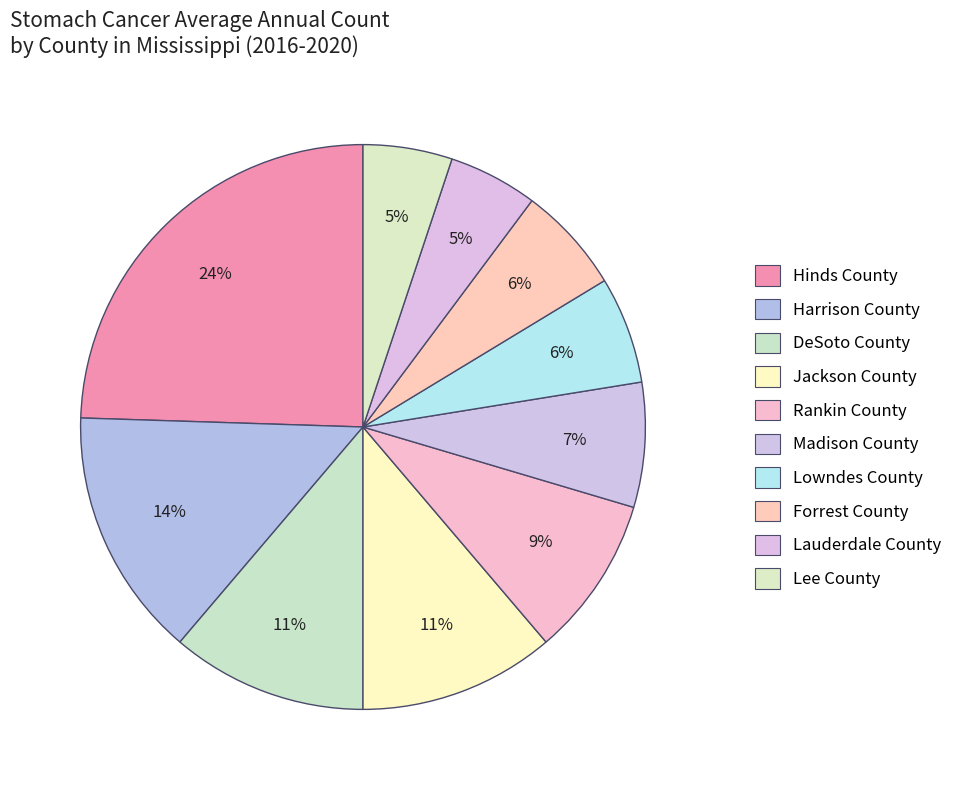

How many slices are in this pie chart?

10